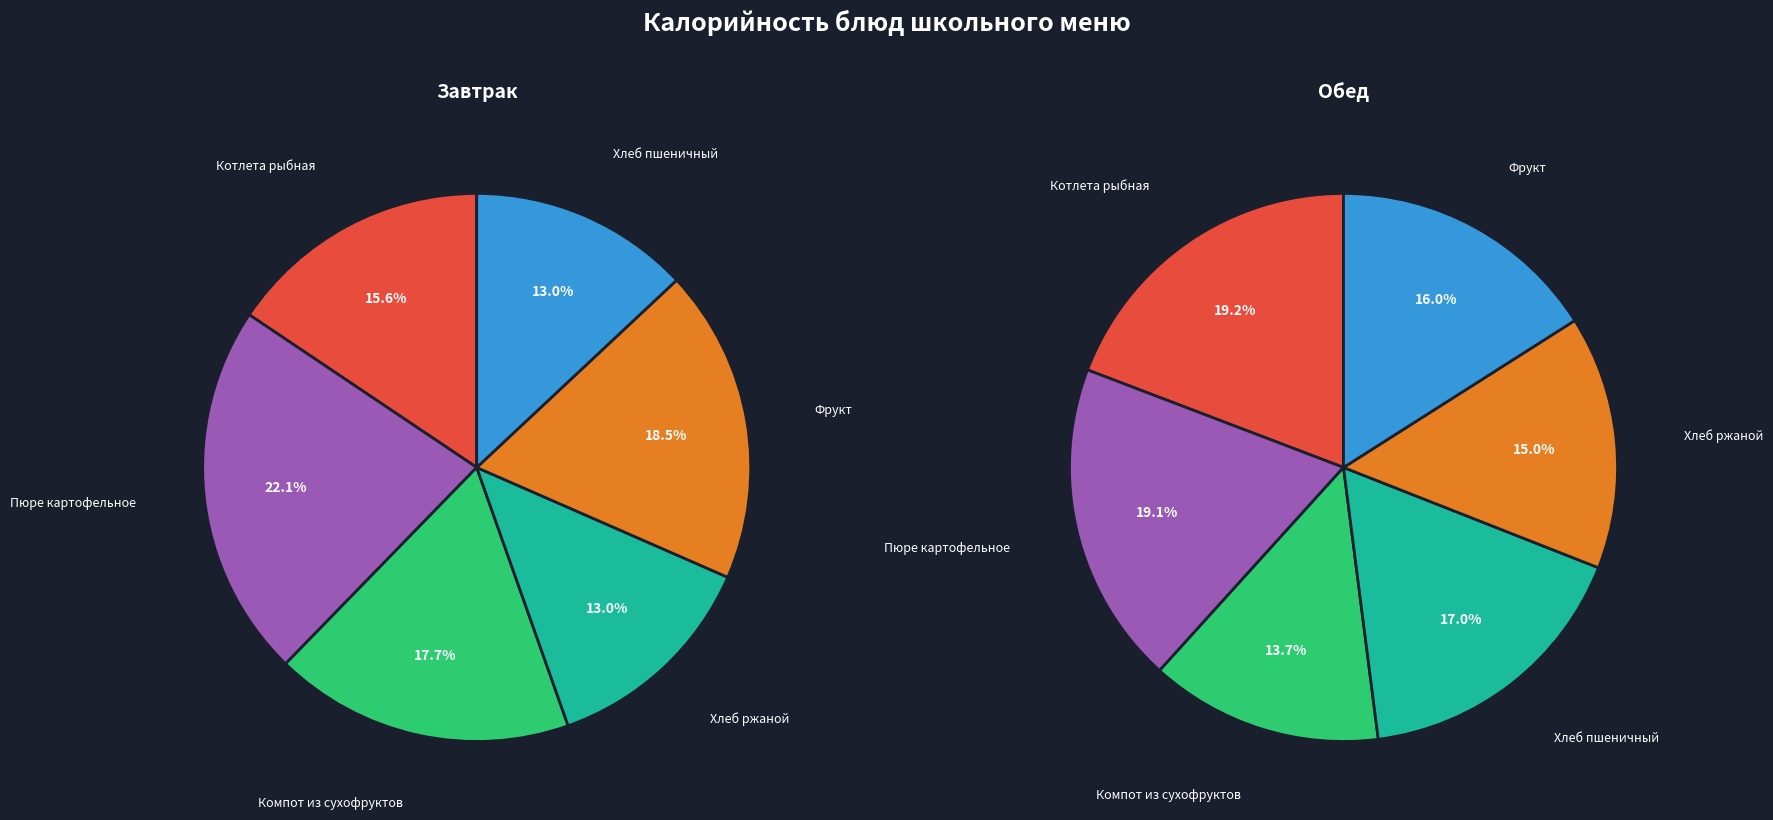

Which has a higher value, Обед or 3?

Обед